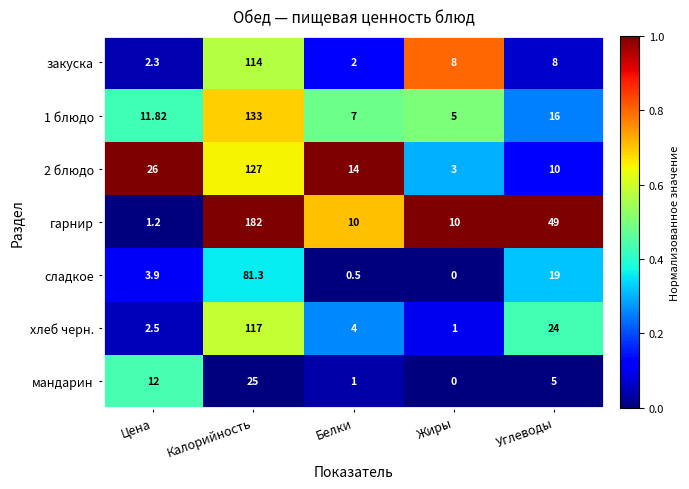

Where is хлеб черн. nearest to the value 59?

Углеводы